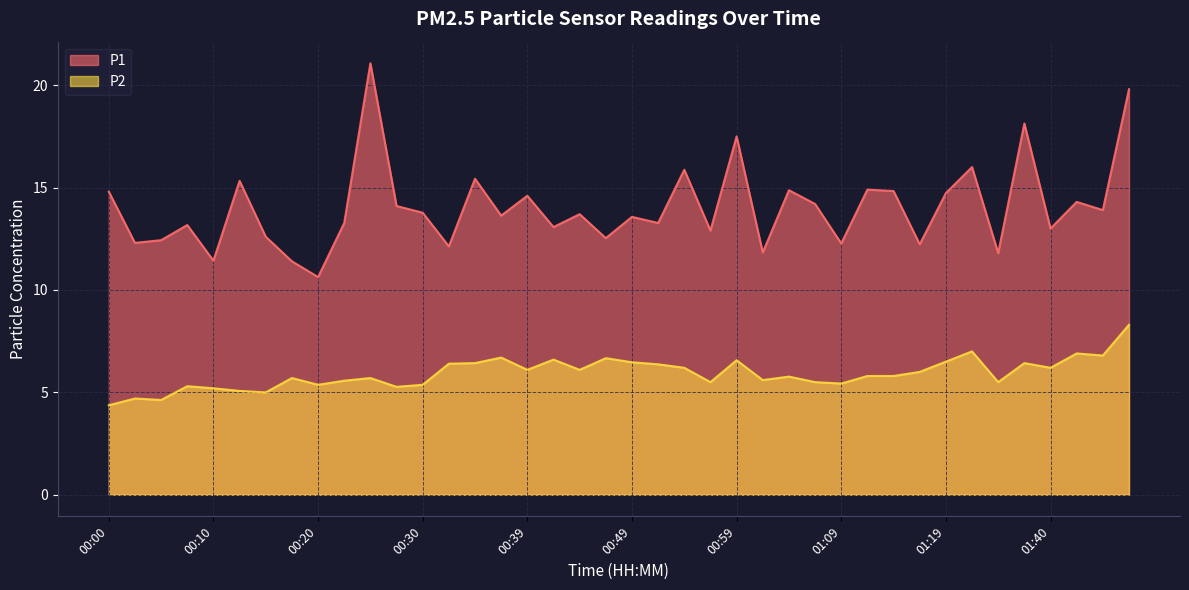

In P2, how many points are higher than both neighbors (excluding endpoints)?

12